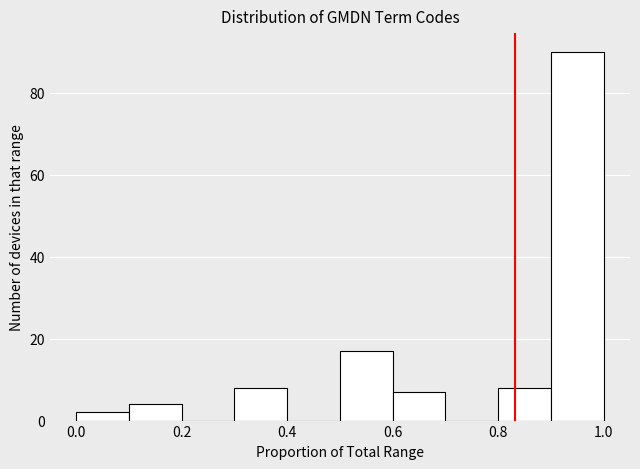

Reading left to right, transcribe this chart: for each bar, give the range it covers on the x-axis and its height. The values are not printed on the chart, so give them approximately, as read against the axis.

0.0 to 0.1: 2
0.1 to 0.2: 4
0.2 to 0.3: 0
0.3 to 0.4: 8
0.4 to 0.5: 0
0.5 to 0.6: 18
0.6 to 0.7: 8
0.7 to 0.8: 0
0.8 to 0.9: 8
0.9 to 1.0: 90